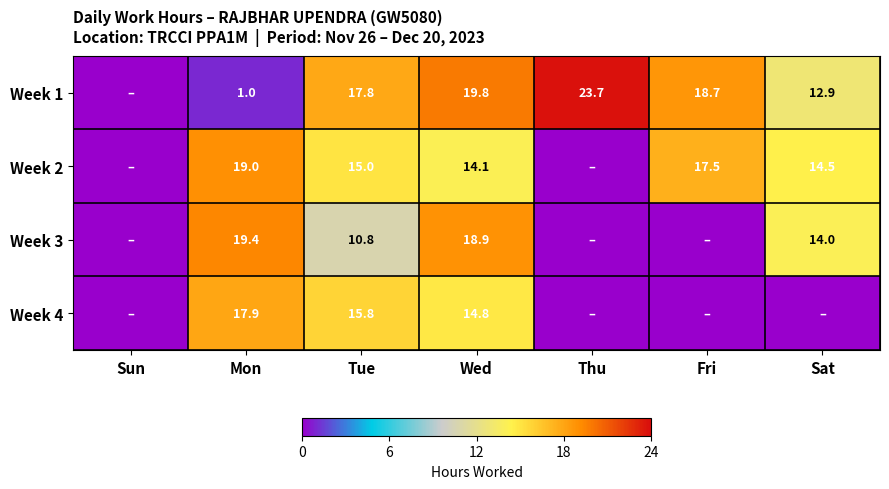

At Mon, list the series in order from largest to smallest.

Week 3, Week 2, Week 4, Week 1